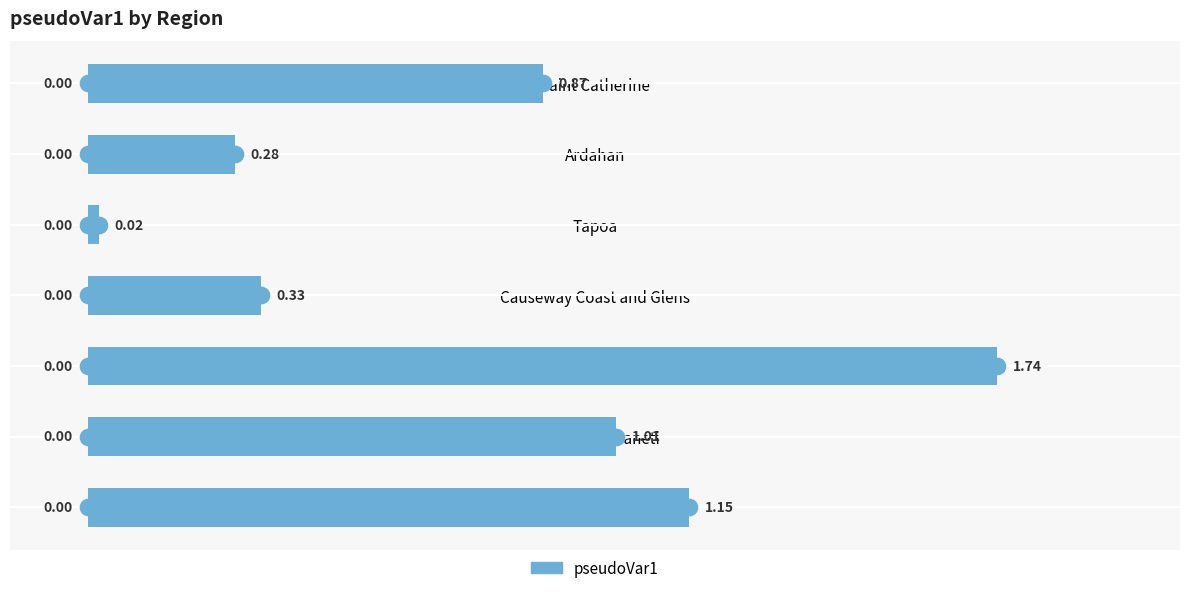

Which has a higher value, West Coast or Ardahan?

West Coast